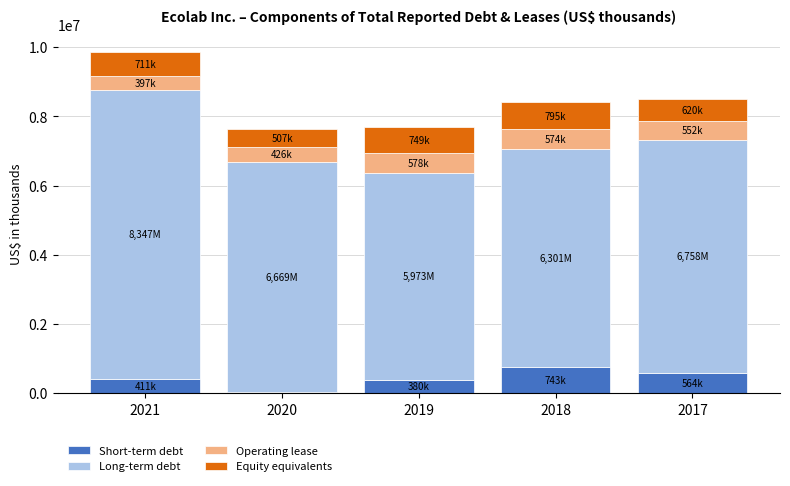

At which category is the sum across all series the highest?

2021